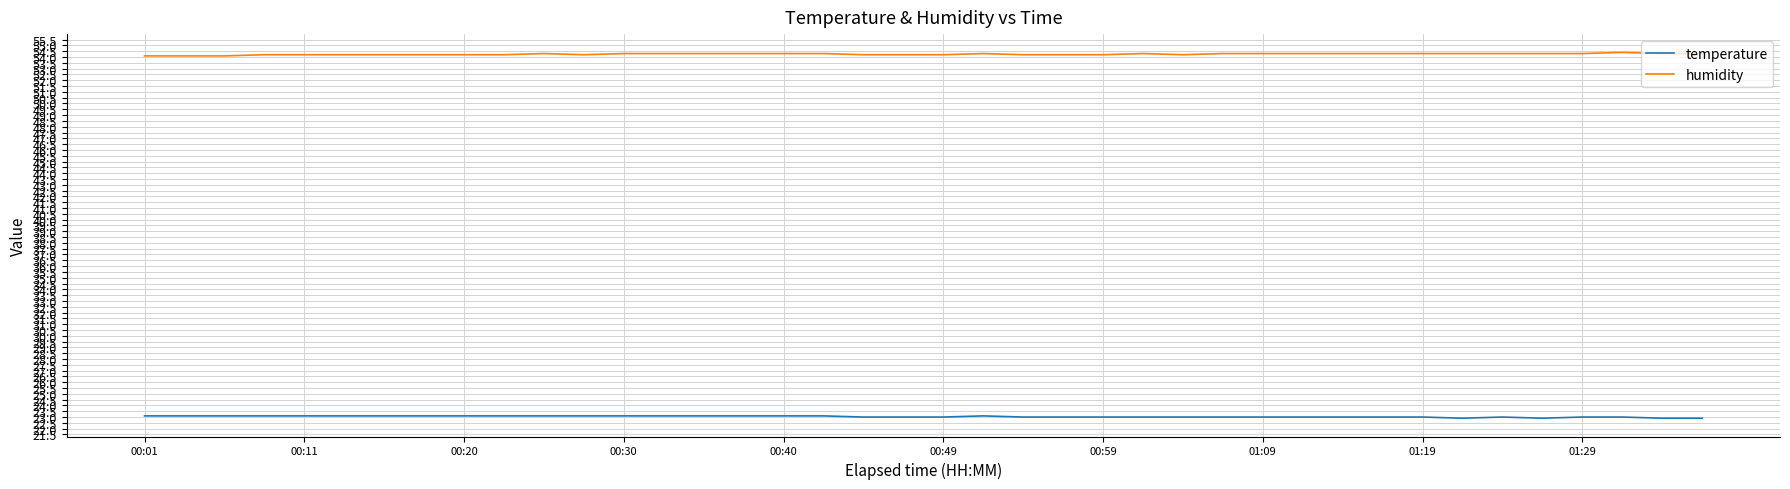

Count the number of data series in this chart.

2